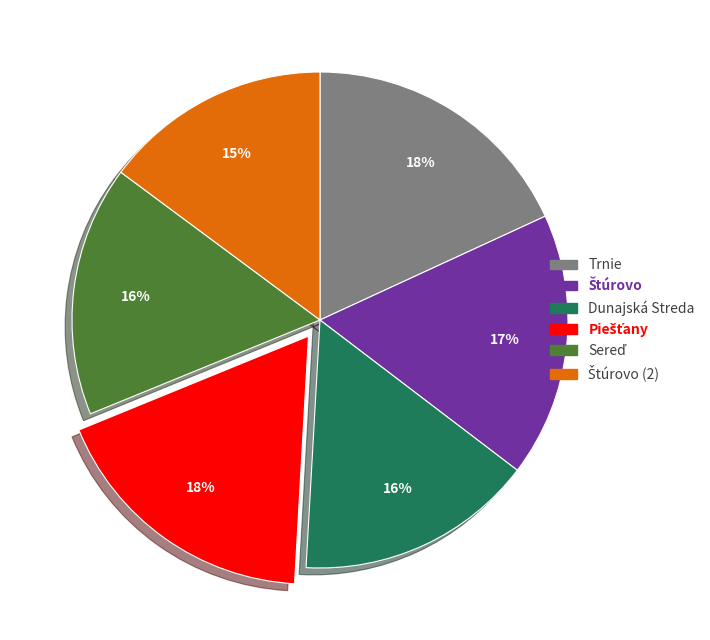

To the nearest percent, what is the difference between the largest and smallest slice percentages?

3%